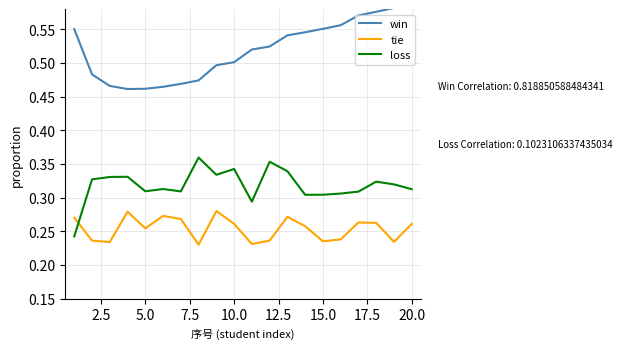

True or false: tie and win intersect in this chart.

False